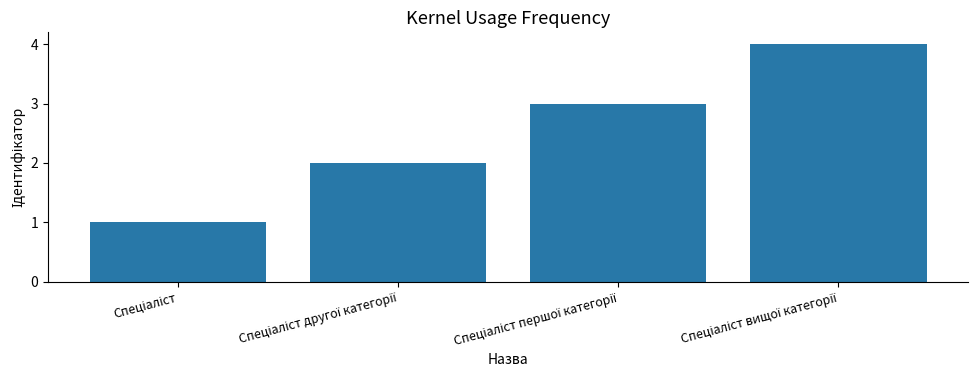

Are the bars horizontal?

No